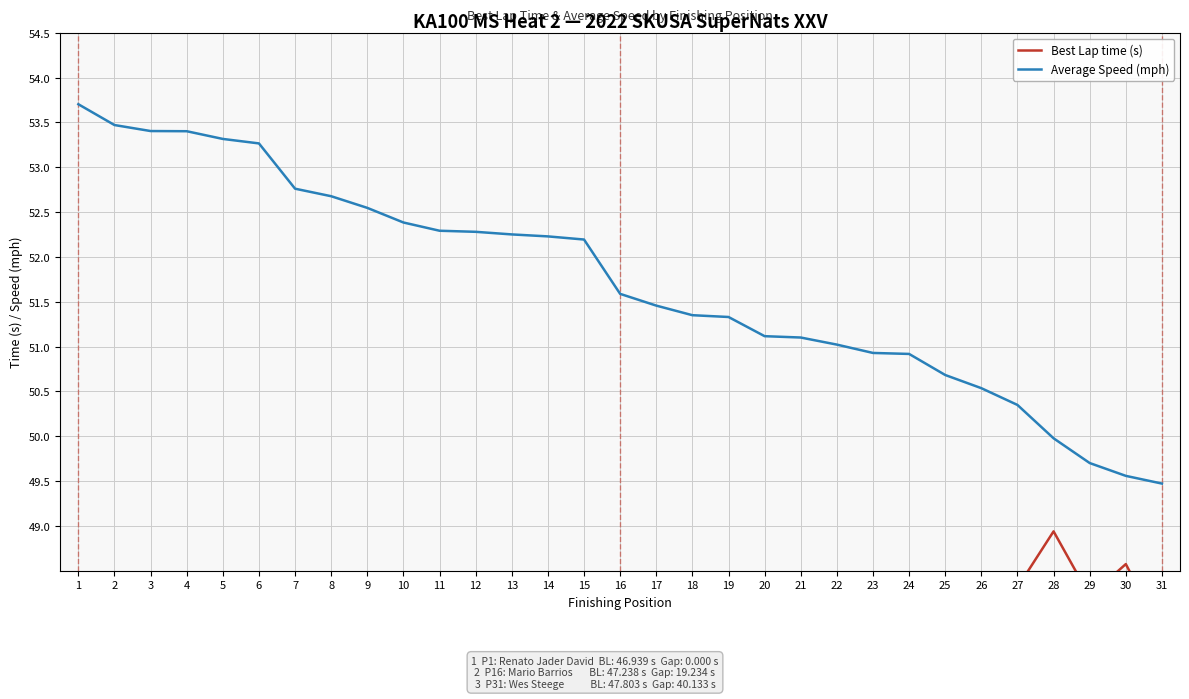

What are all the series names shown in the legend?

Best Lap time (s), Average Speed (mph)